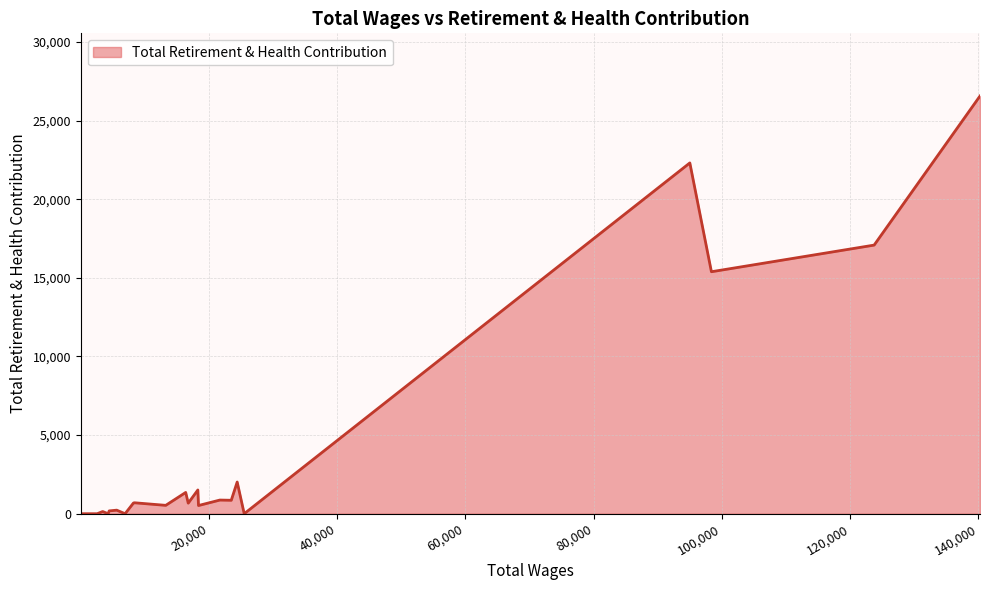

What is the maximum value shown in the chart?

26569